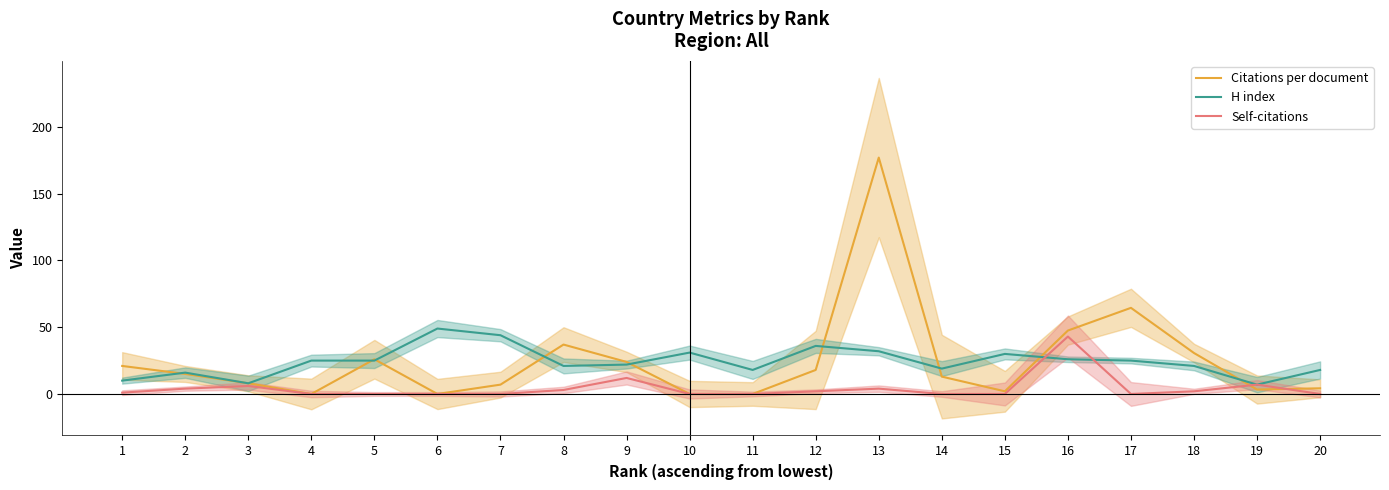

Which series has the widest spread of values?

Citations per document